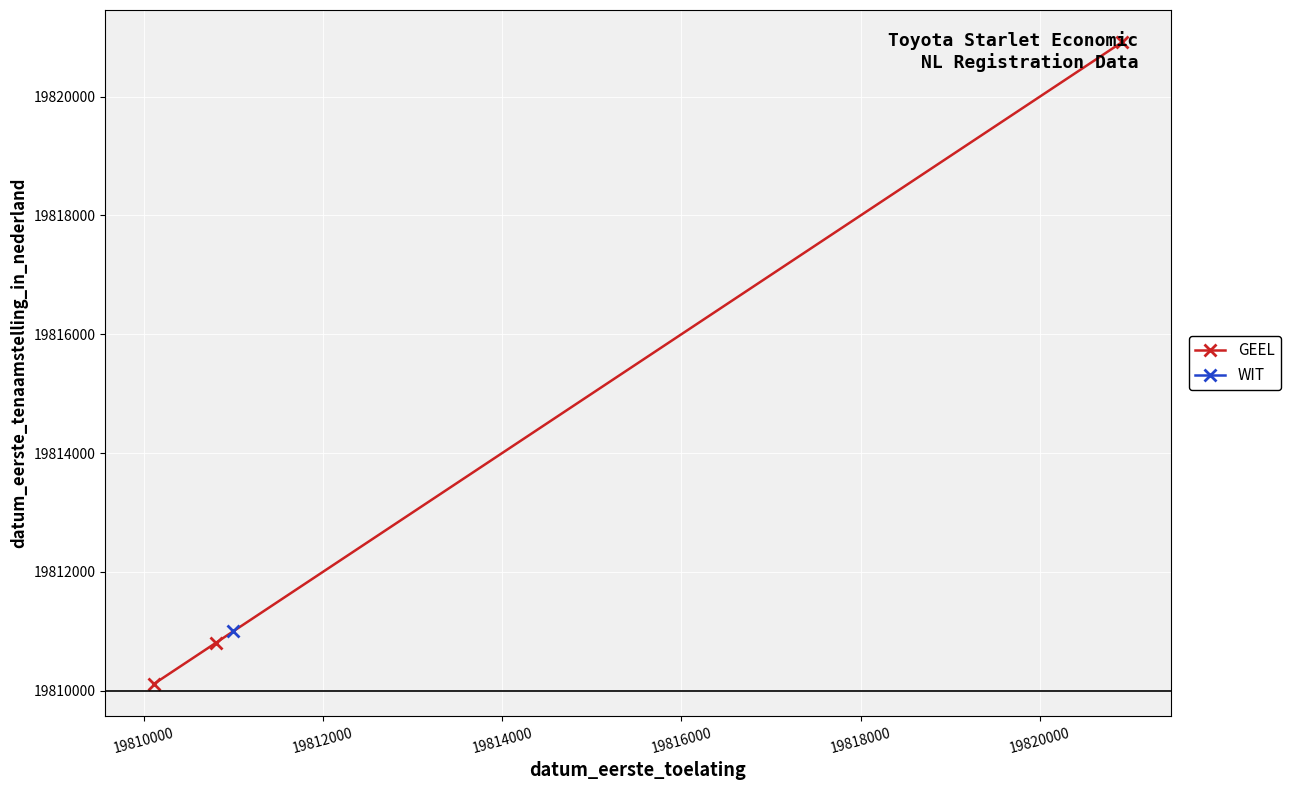

What is the sum of all values?

59441834